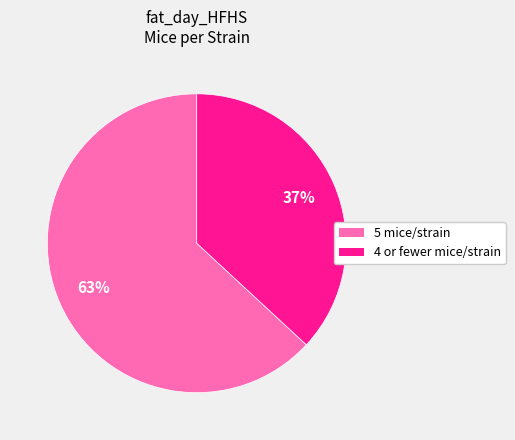

To the nearest percent, what is the difference between the largest and smallest slice percentages?

26%